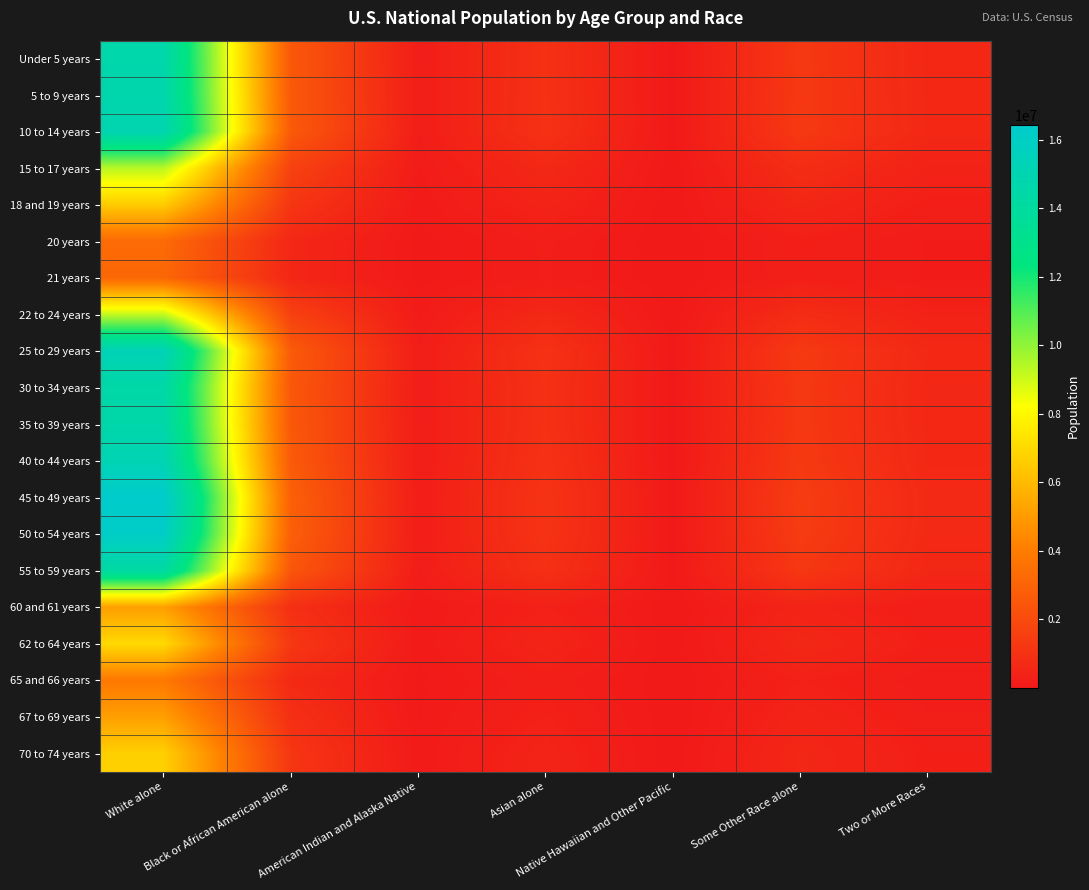

What is the difference between the highest and lowest values at Asian alone?

872354.6